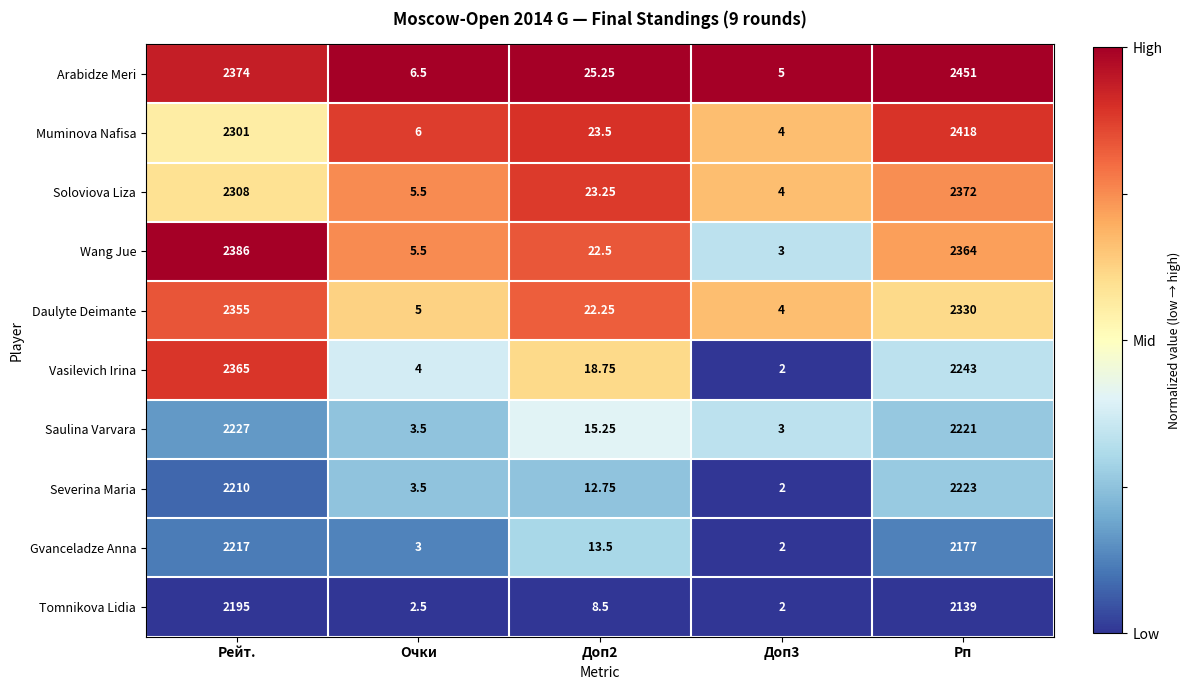

Is the value of Vasilevich Irina at Доп3 greater than the value of Wang Jue at Рейт.?

No